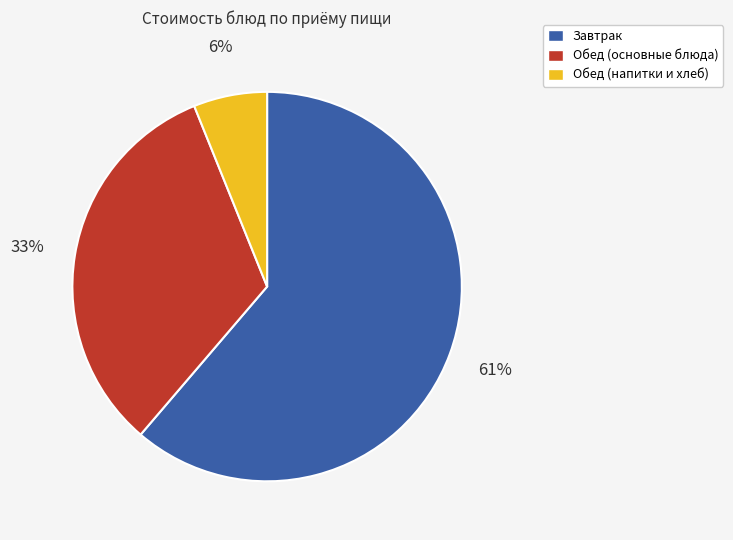

To the nearest percent, what percentage of the pie is Завтрак?

61%